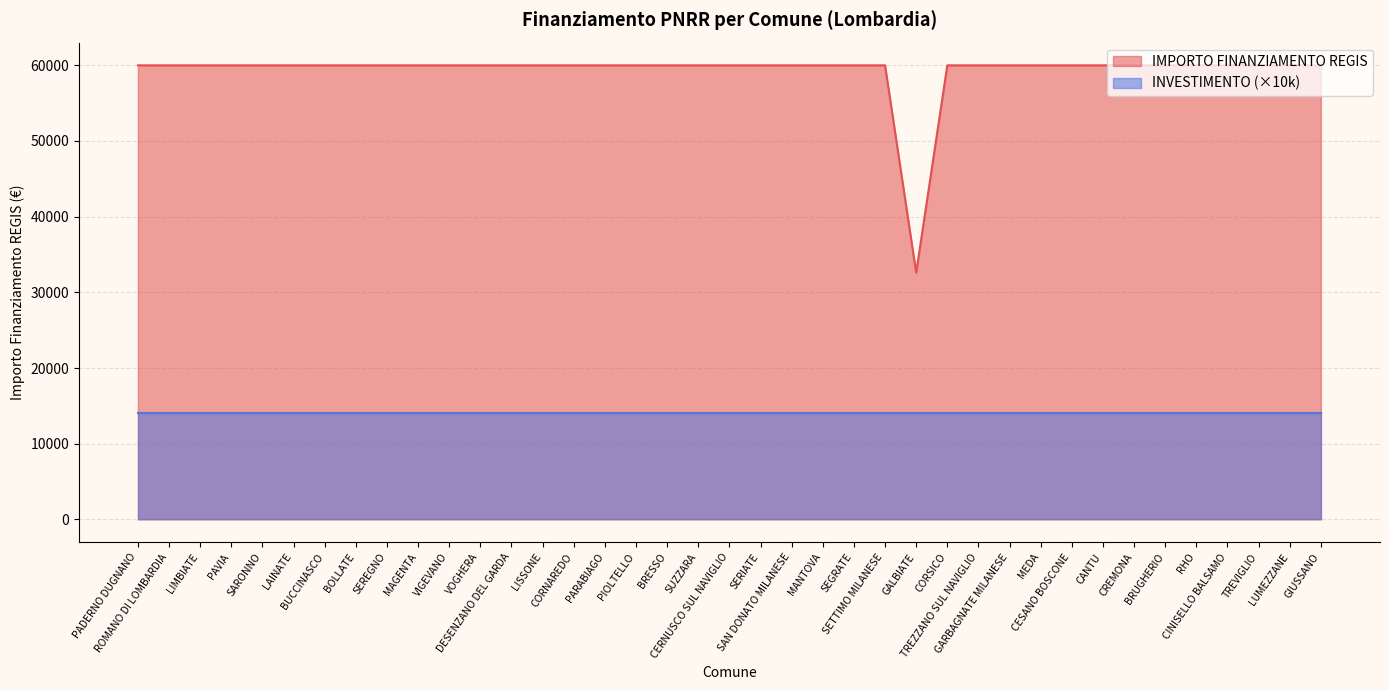

What is the greatest value displayed?

59966